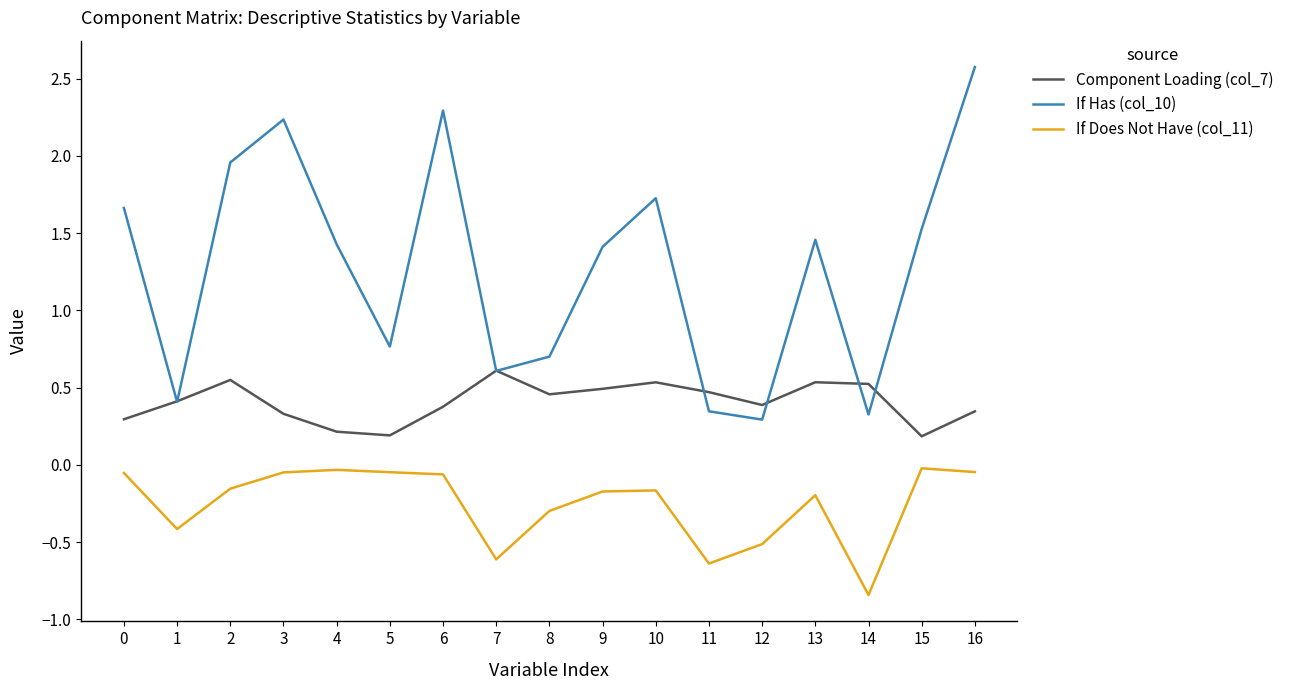

Rank the series by their average value, from lowest to highest.

If Does Not Have (col_11), Component Loading (col_7), If Has (col_10)